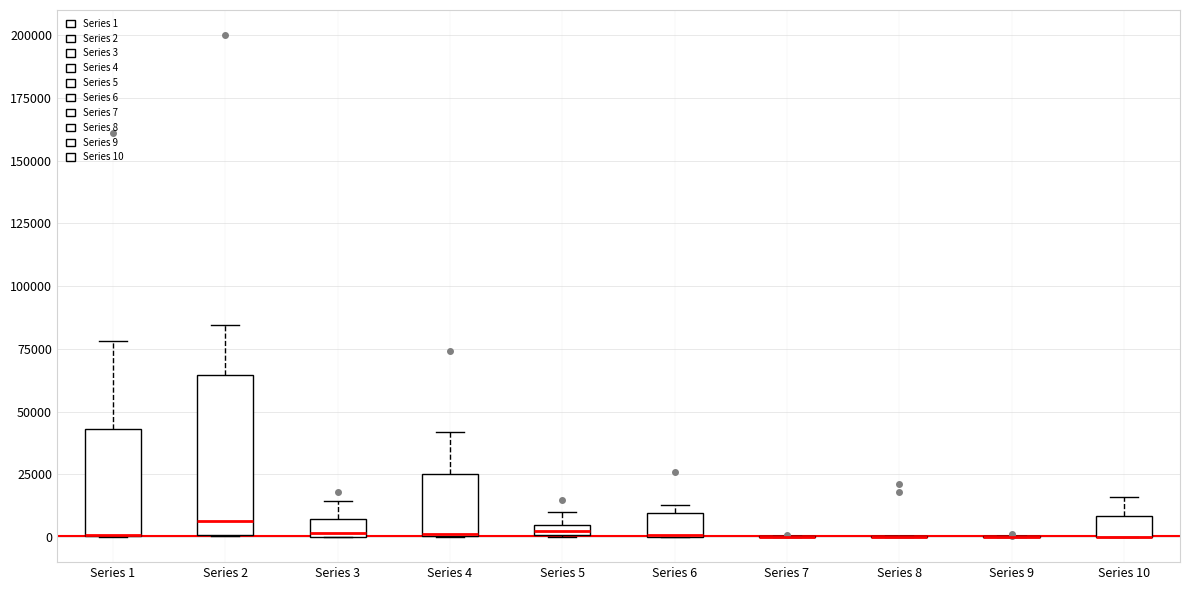

Which box is the tallest, from its lower edge to its upper edge?

Series 2